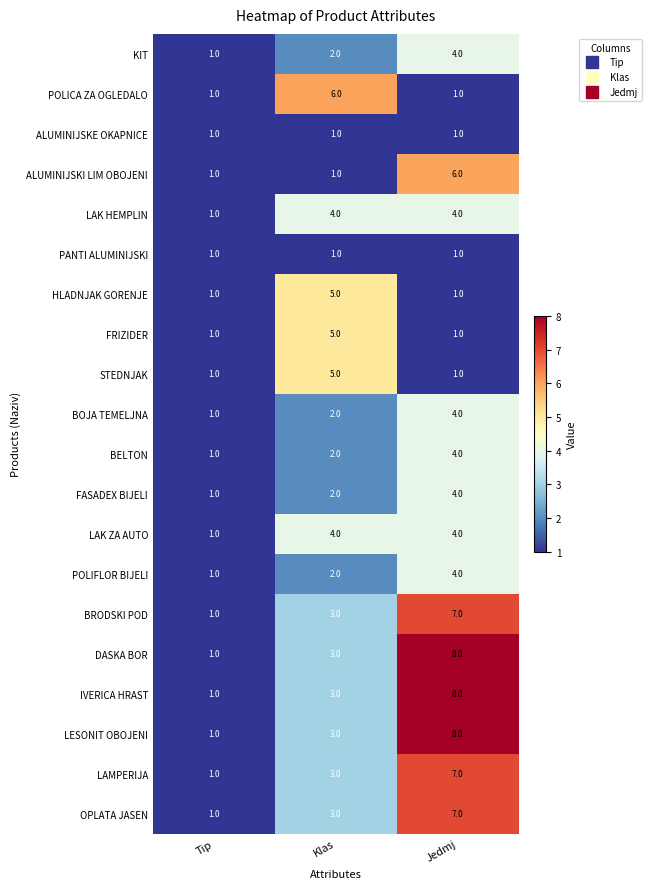

Is the value of KIT at Klas greater than the value of FRIZIDER at Klas?

No